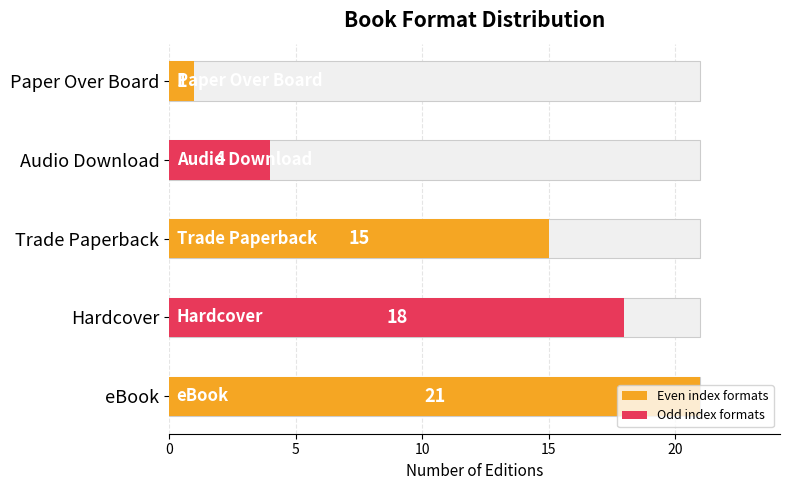

How many values are below 15?

2